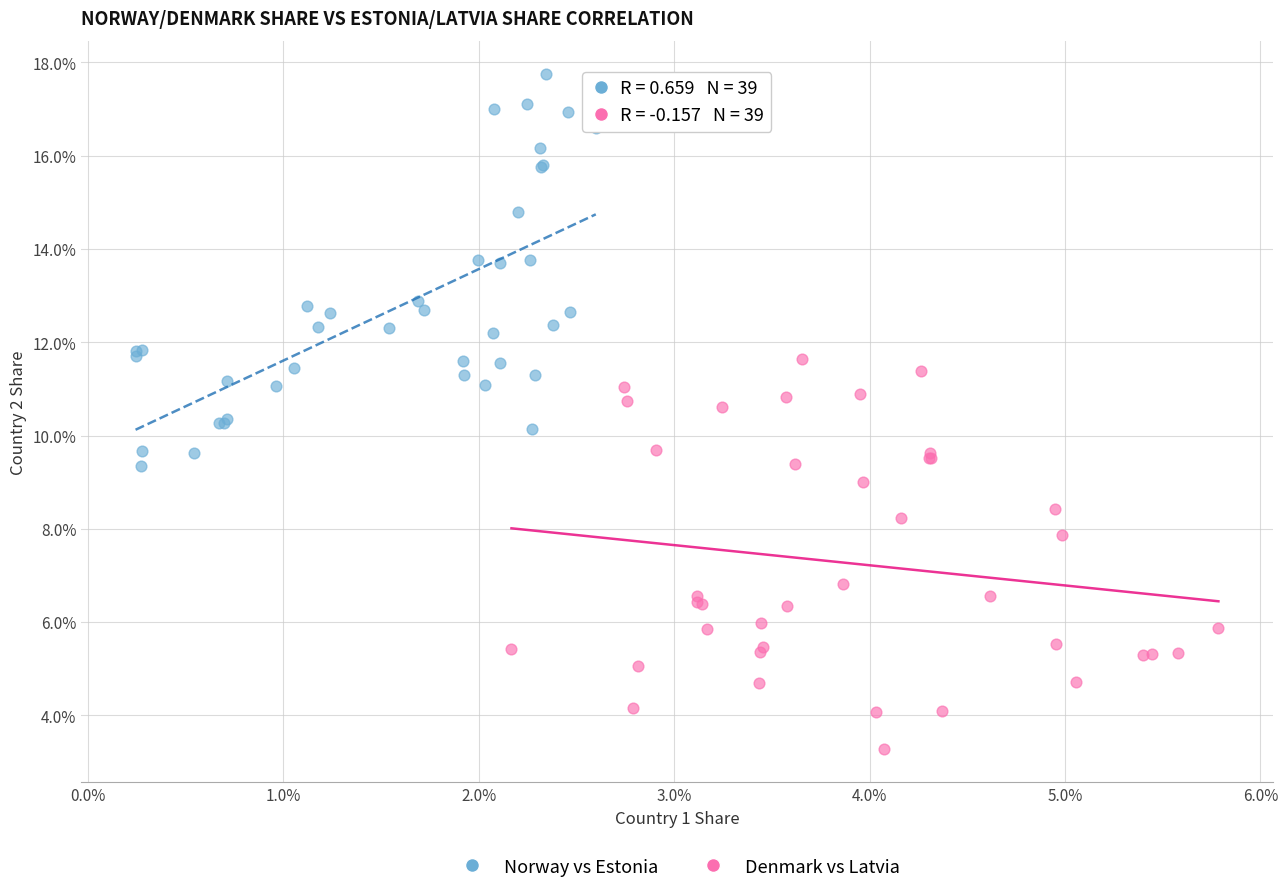

What are all the series names shown in the legend?

Norway vs Estonia, Denmark vs Latvia